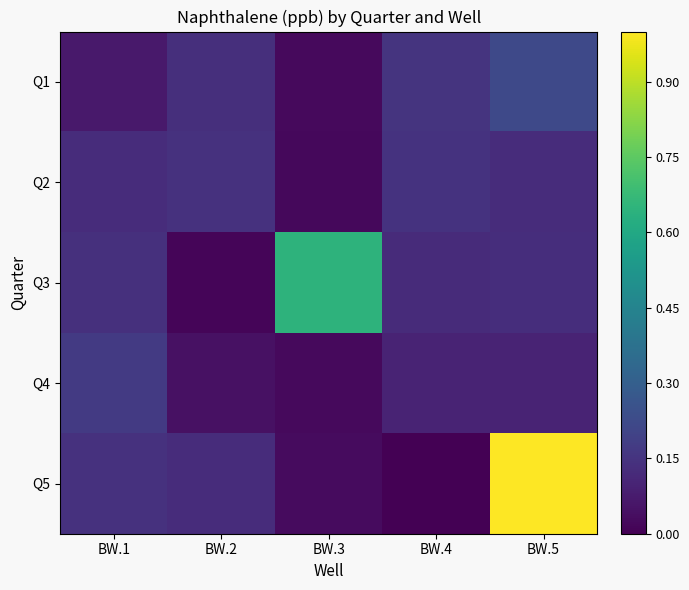

Between BW.2 and BW.3, which is larger?

BW.2